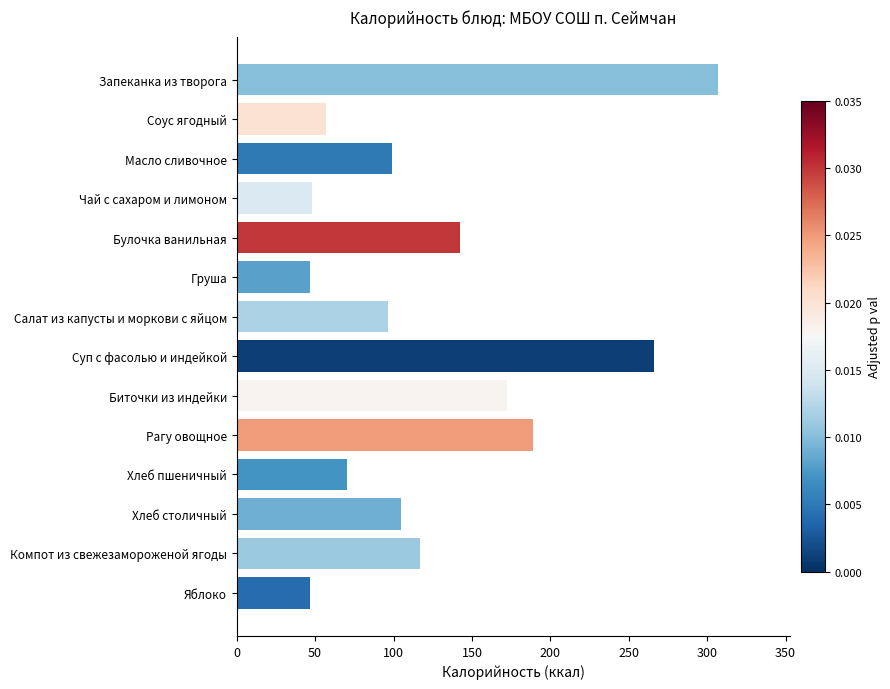

What is the value of the 12th bar from the top?

105.0